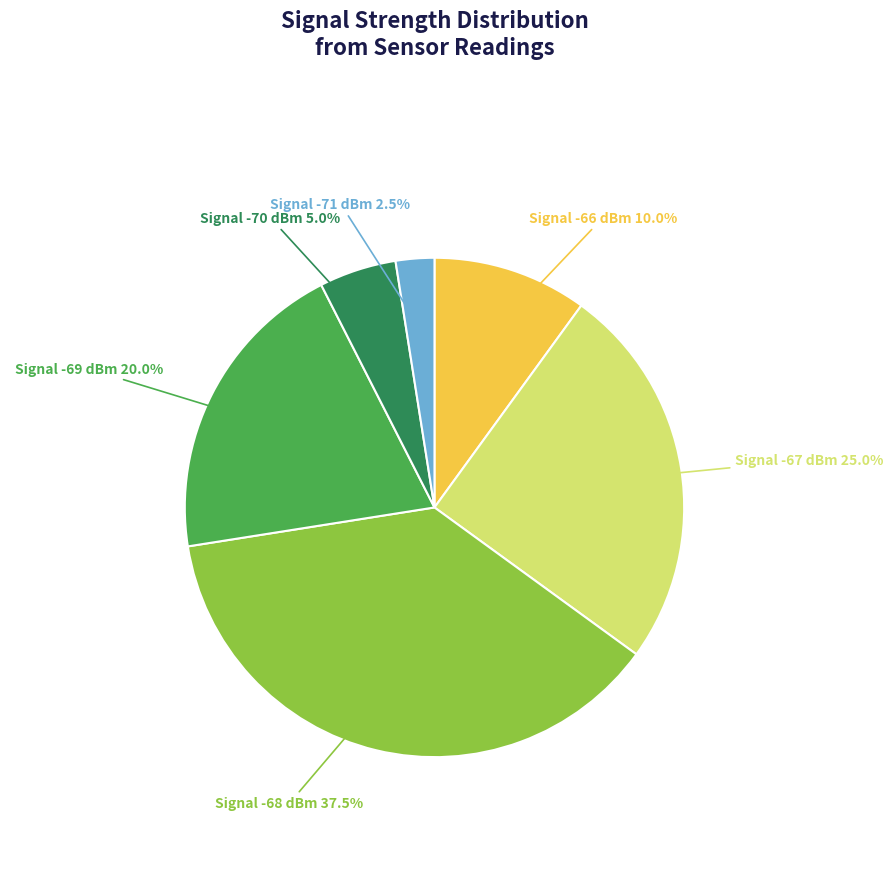

Which slice is the largest?

Signal -68 dBm